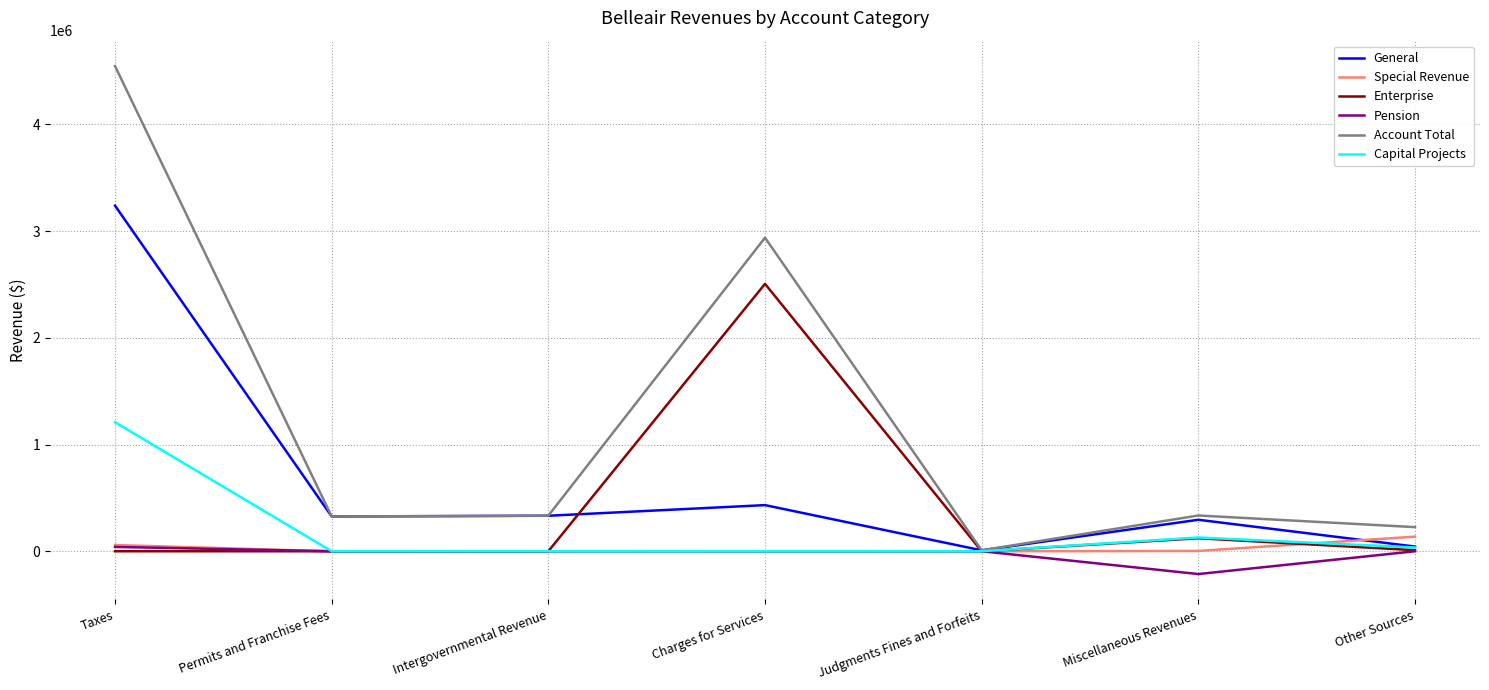

The General series shows 432463 at Charges for Services. True or false?

True